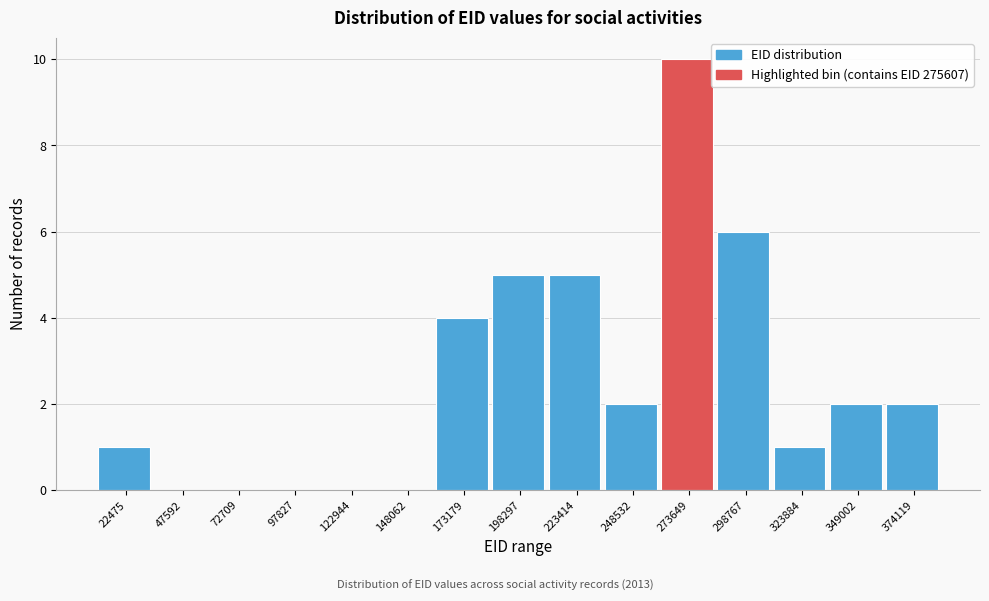

Reading right to left, extract all data points from this chart.

374119=2	349002=2	323884=1	298767=6	273649=10	248532=2	223414=5	198297=5	173179=4	148062=0	122944=0	97827=0	72709=0	47592=0	22475=1